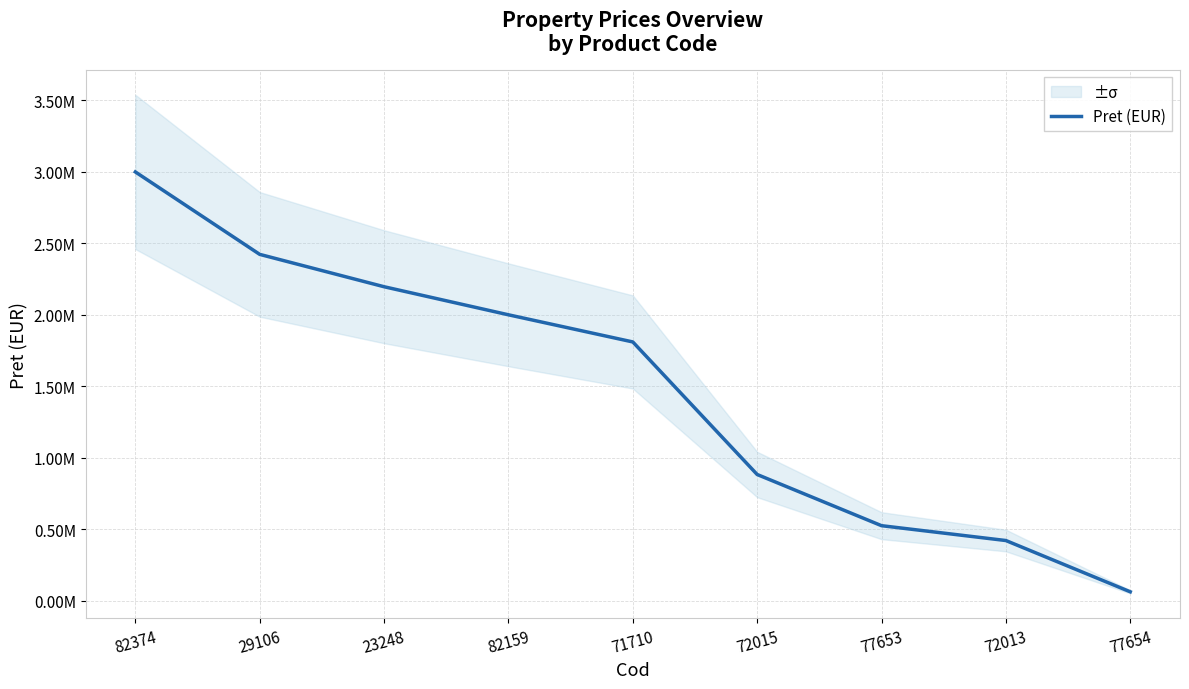

List the labels in order of value, smallest first.

77654, 72013, 77653, 72015, 71710, 82159, 23248, 29106, 82374